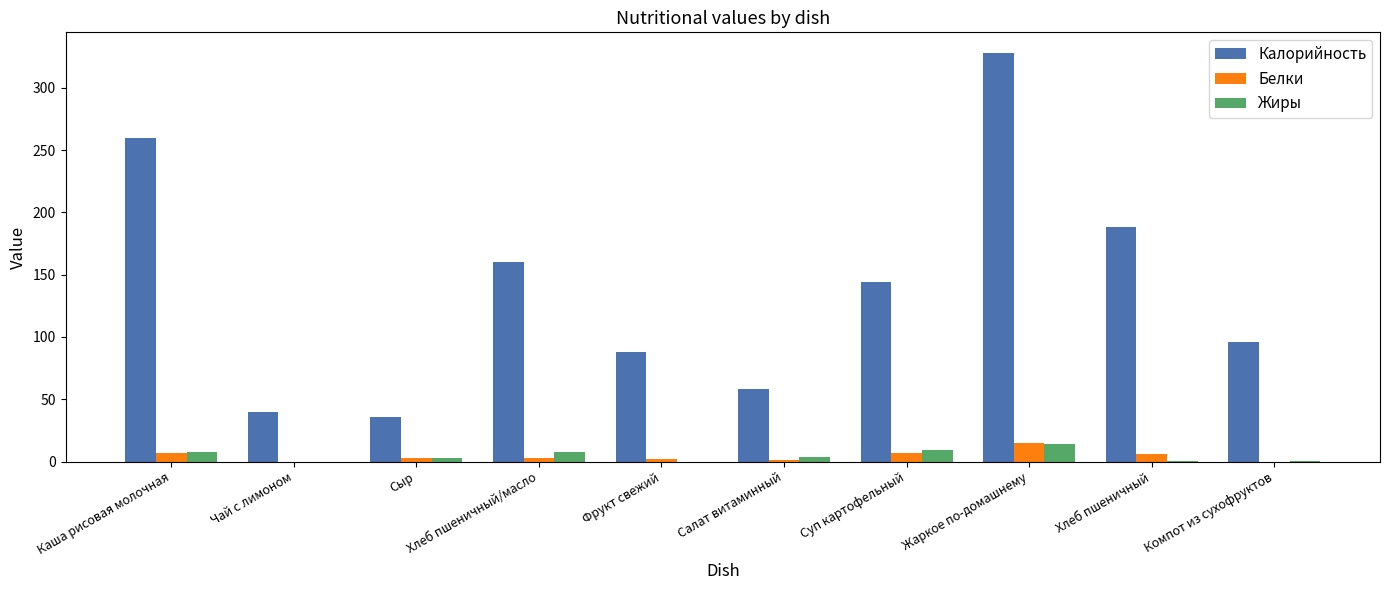

How many categories are shown in the chart?

10